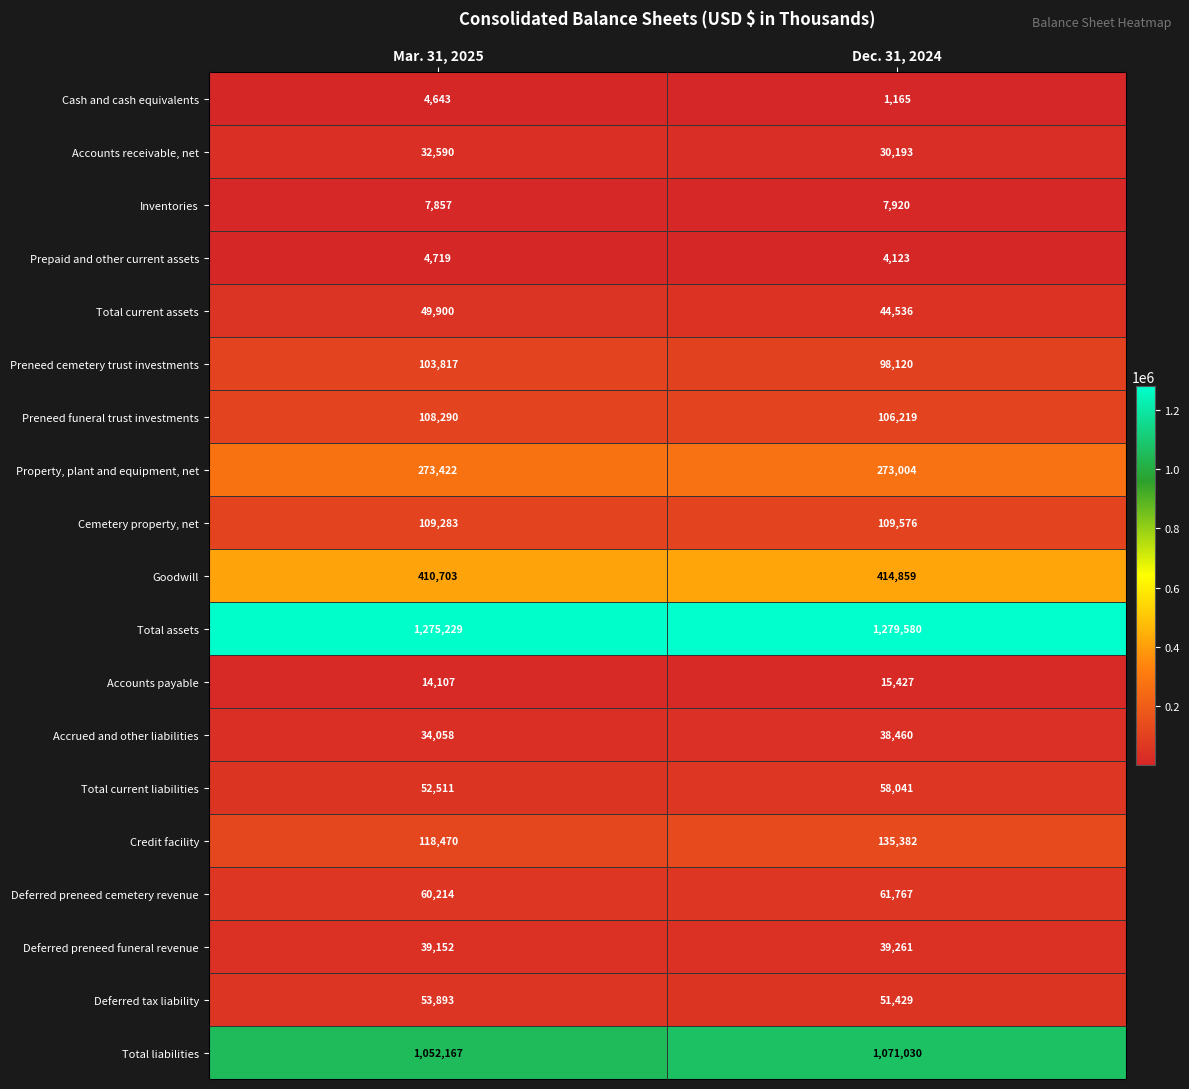

At which category is the sum across all series the highest?

Dec. 31, 2024